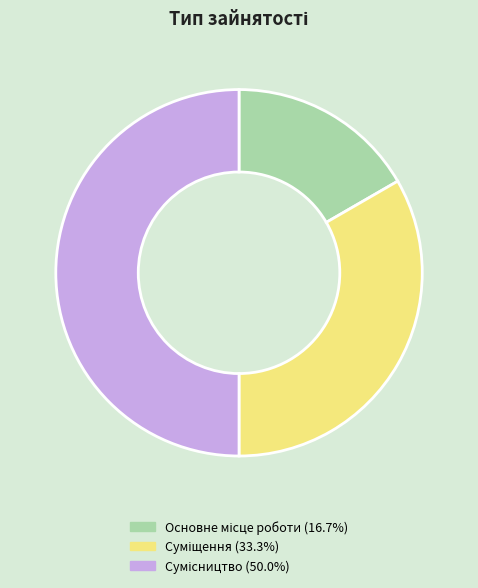

Approximately how many times larger is the value at Суміщення compared to Основне місце роботи?

2.0